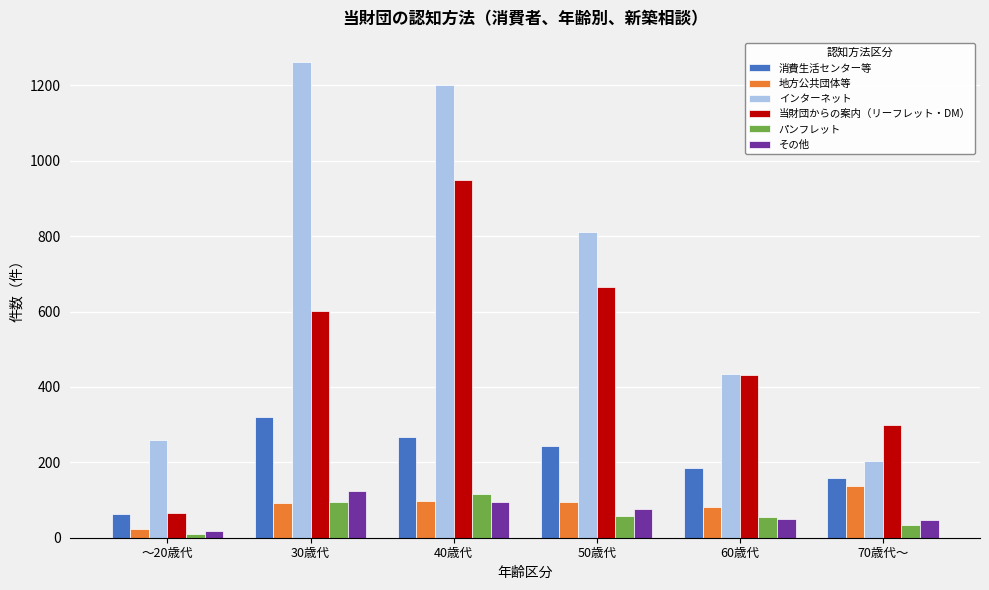

What is the difference between the maximum and minimum values in the その他 series?

107